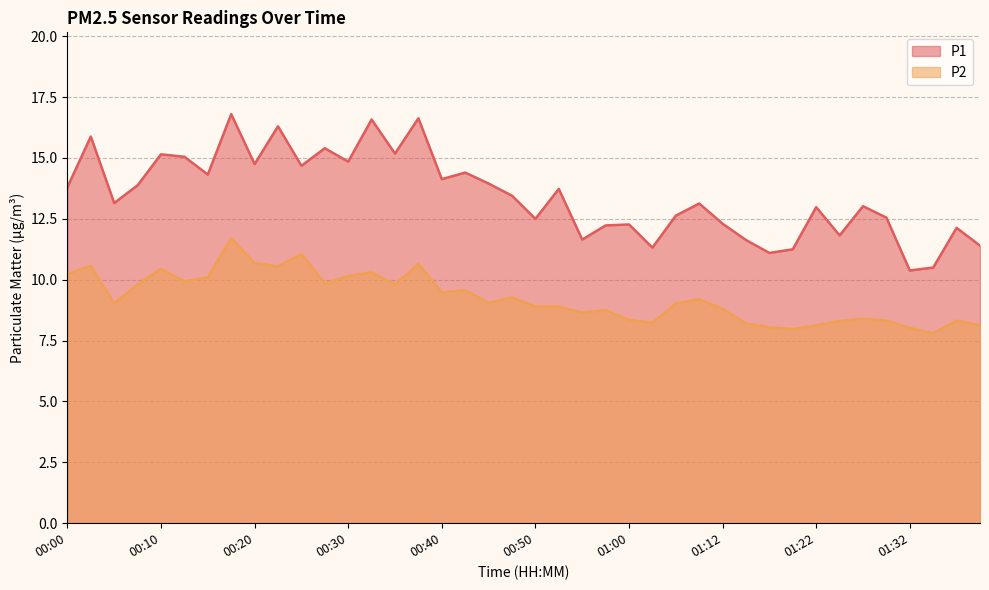

True or false: P2 and P1 intersect in this chart.

False